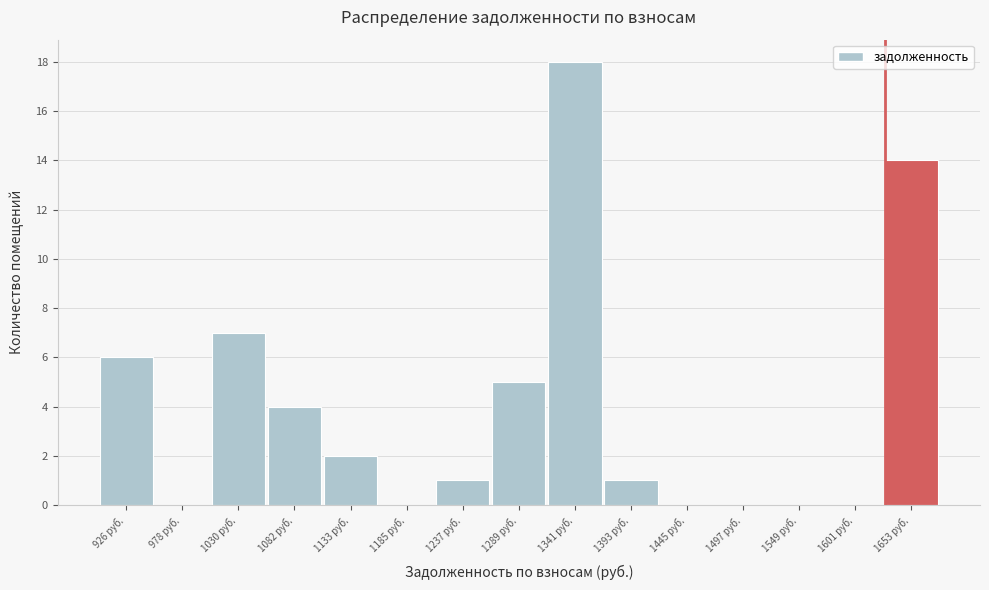

Reading right to left, extract all data points from this chart.

1653 руб.=14	1601 руб.=0	1549 руб.=0	1497 руб.=0	1445 руб.=0	1393 руб.=1	1341 руб.=18	1289 руб.=5	1237 руб.=1	1185 руб.=0	1133 руб.=2	1082 руб.=4	1030 руб.=7	978 руб.=0	926 руб.=6